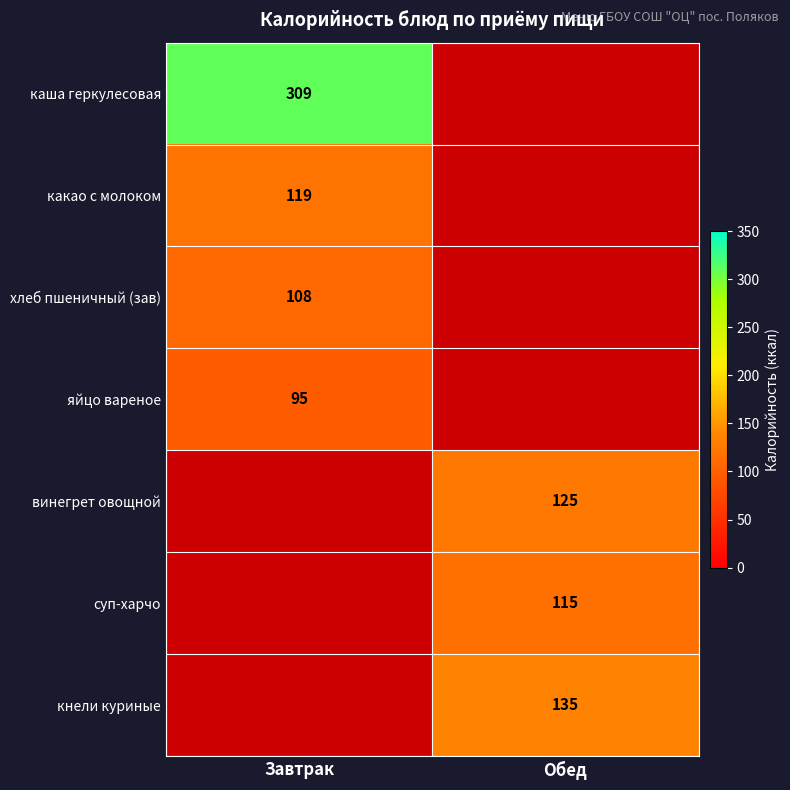

Is the value of хлеб пшеничный (зав) at Завтрак greater than the value of какао с молоком at Завтрак?

No